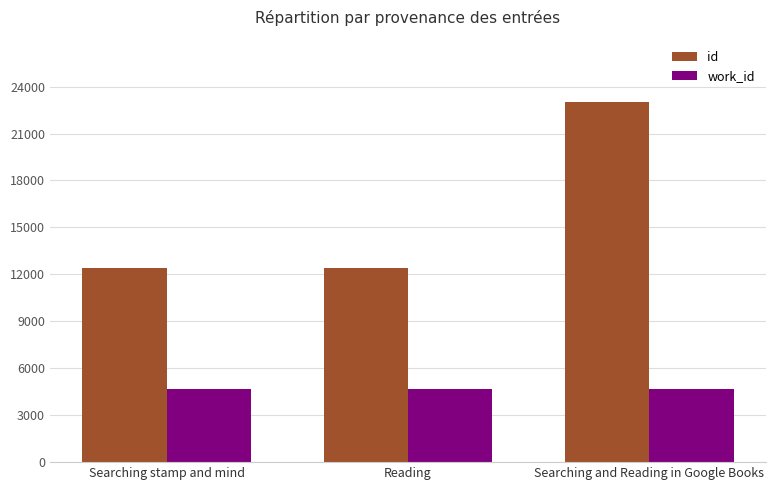

Does the chart contain any negative values?

No